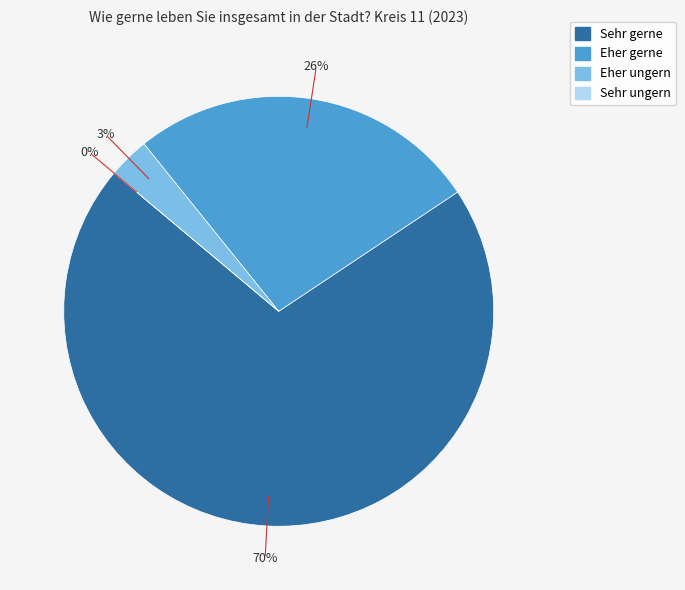

The Eher gerne slice represents 26% of the pie. True or false?

True